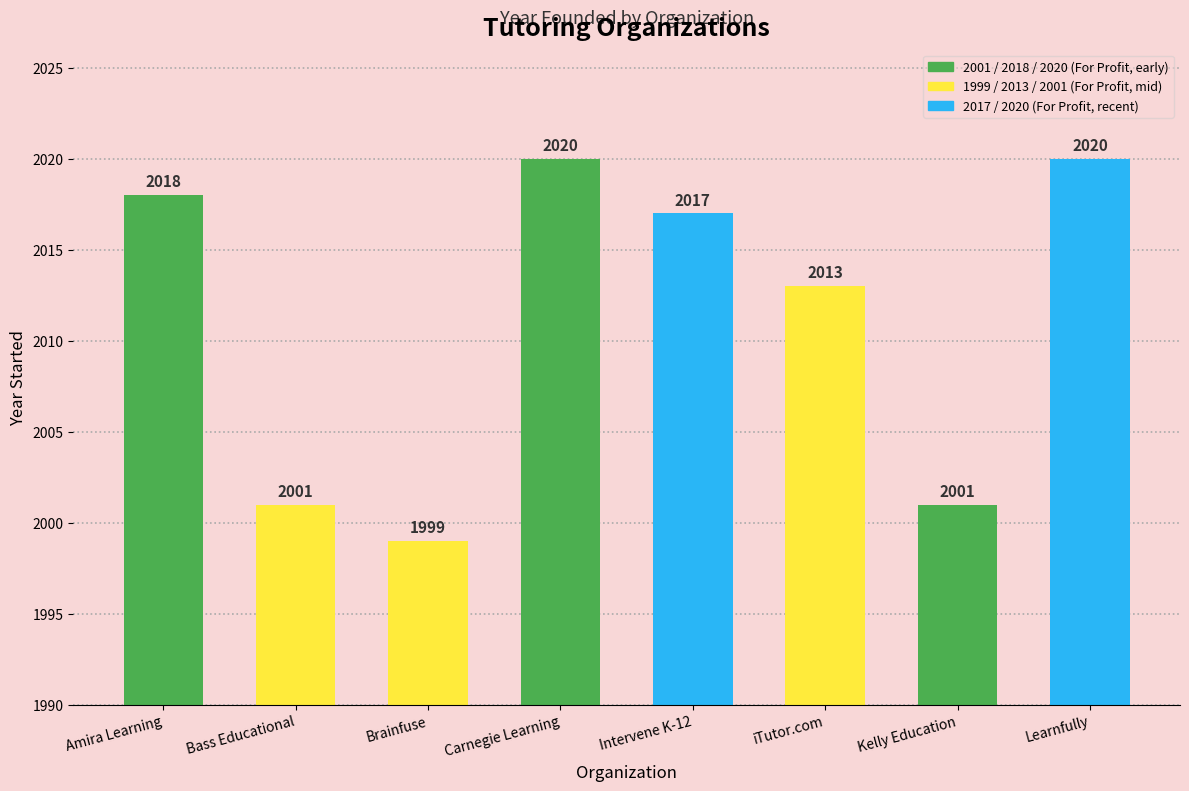

Which label corresponds to the smallest value in the chart?

Brainfuse